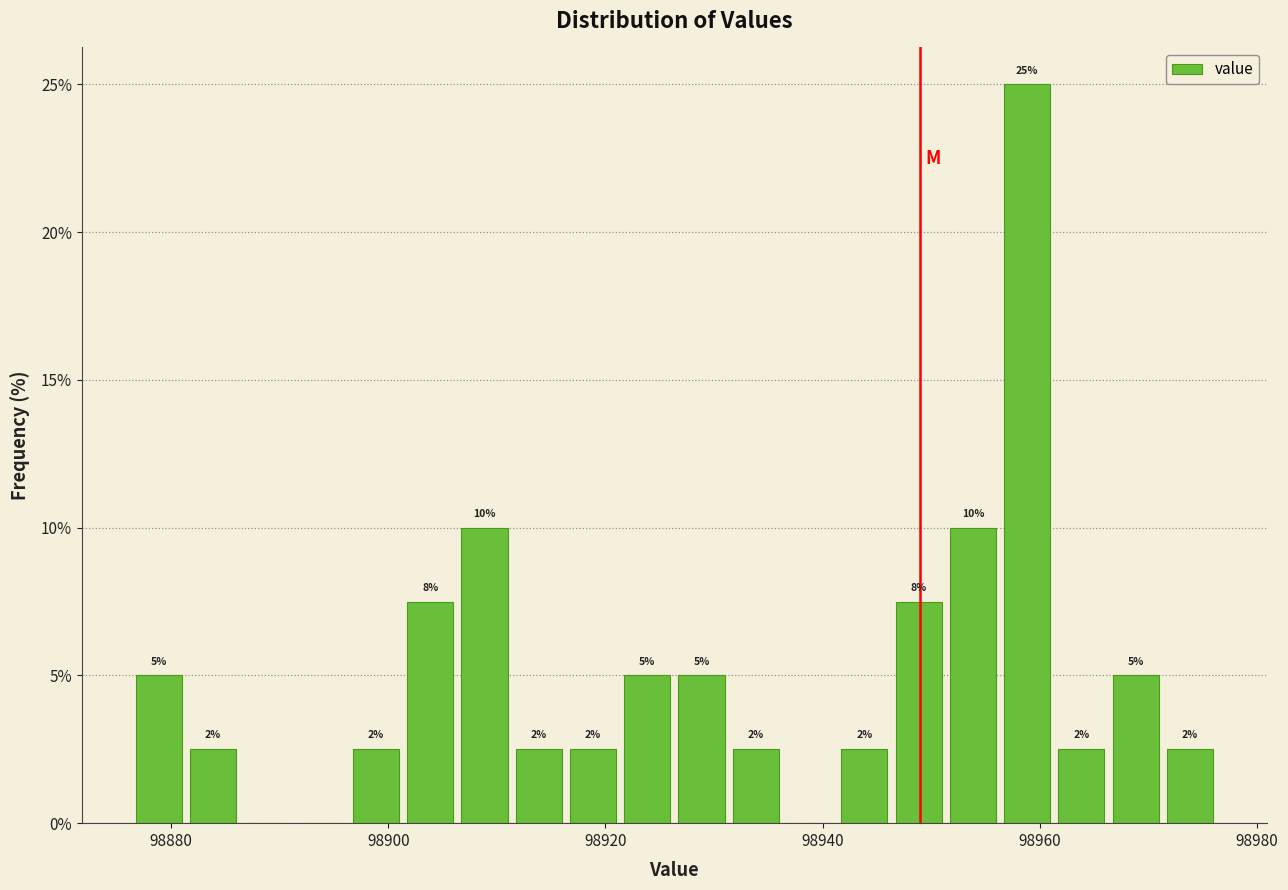

Around what value on the x-axis is the tallest bar? Give the approximate position of its centre, as read against the axis.

98958